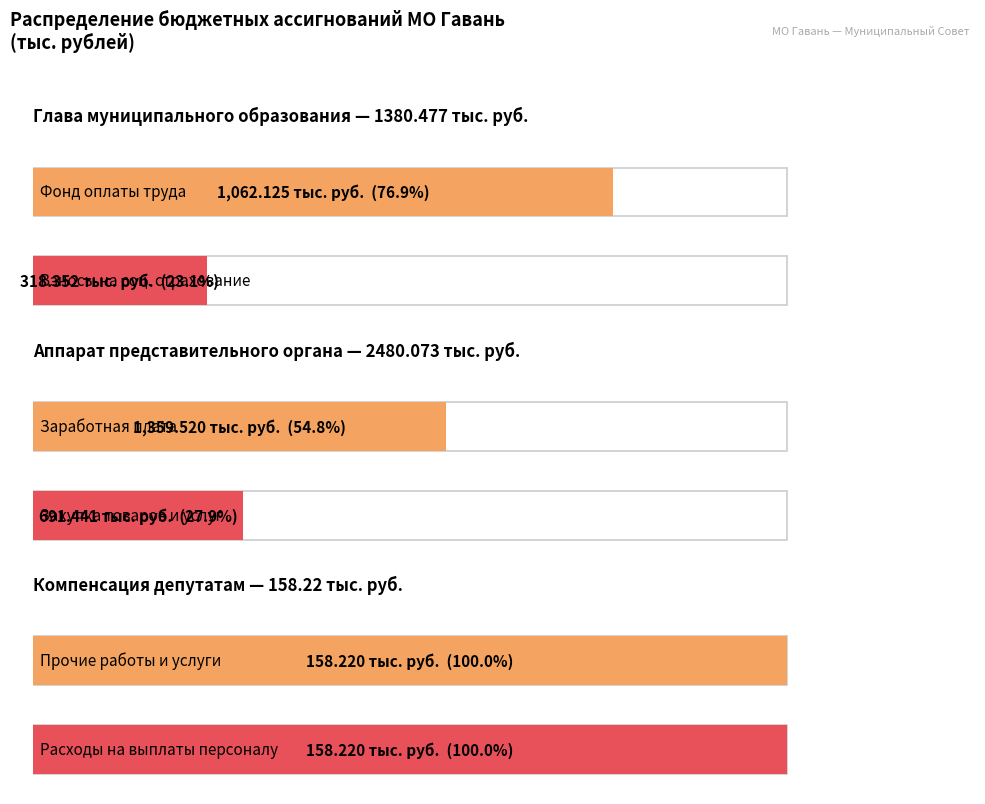

What is the value of the 6th bar from the left?

158.2